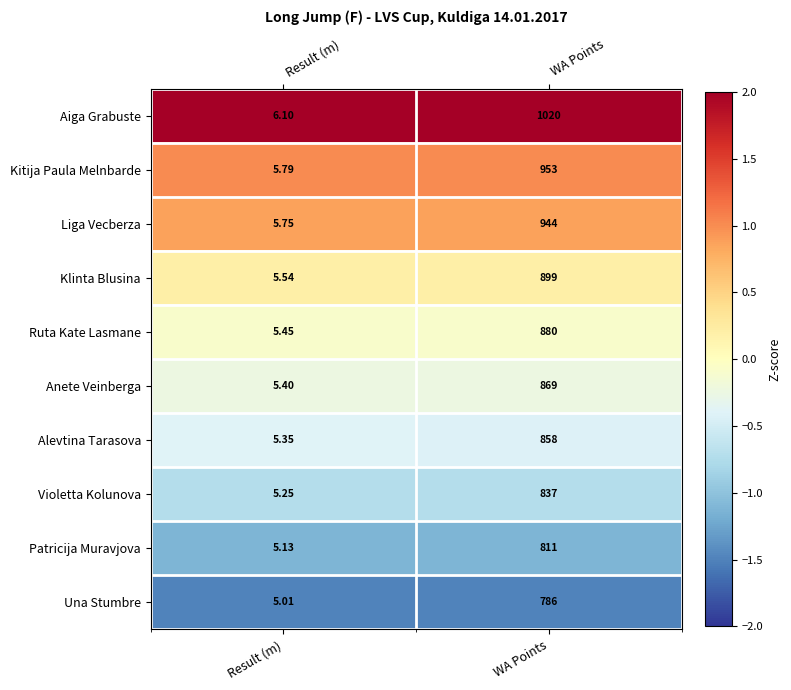

Is it true that Aiga Grabuste equals 1.4 at Result (m)?

False